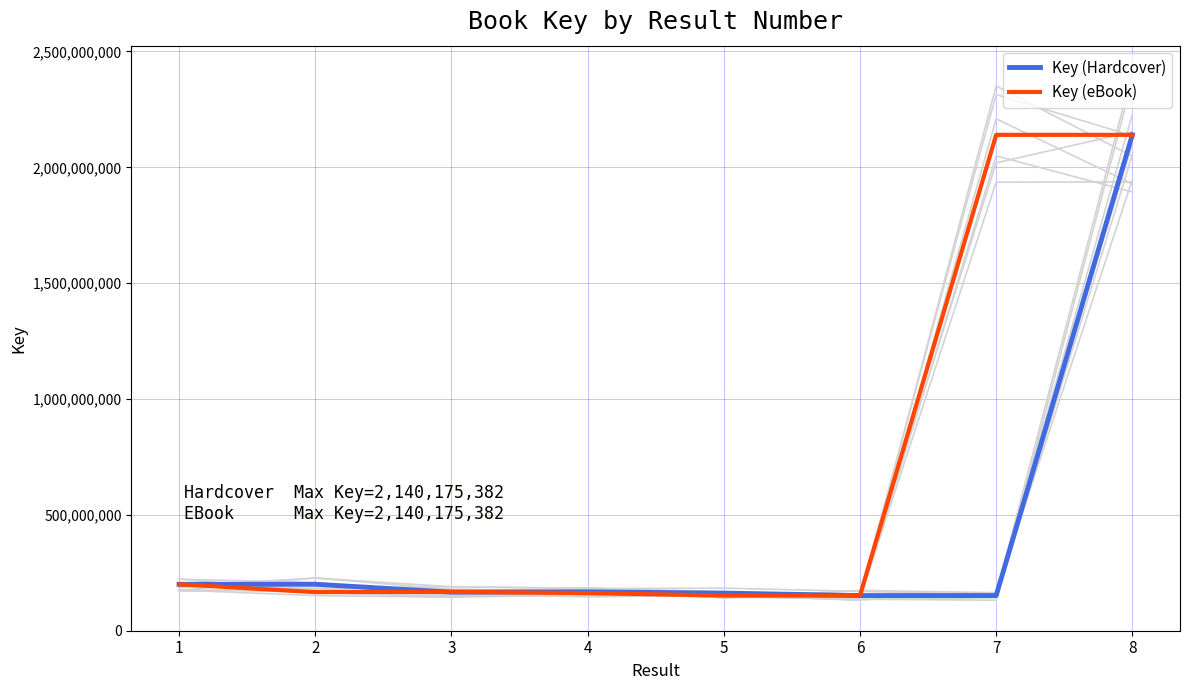

What is the average value of the Key (eBook) series?

660136551